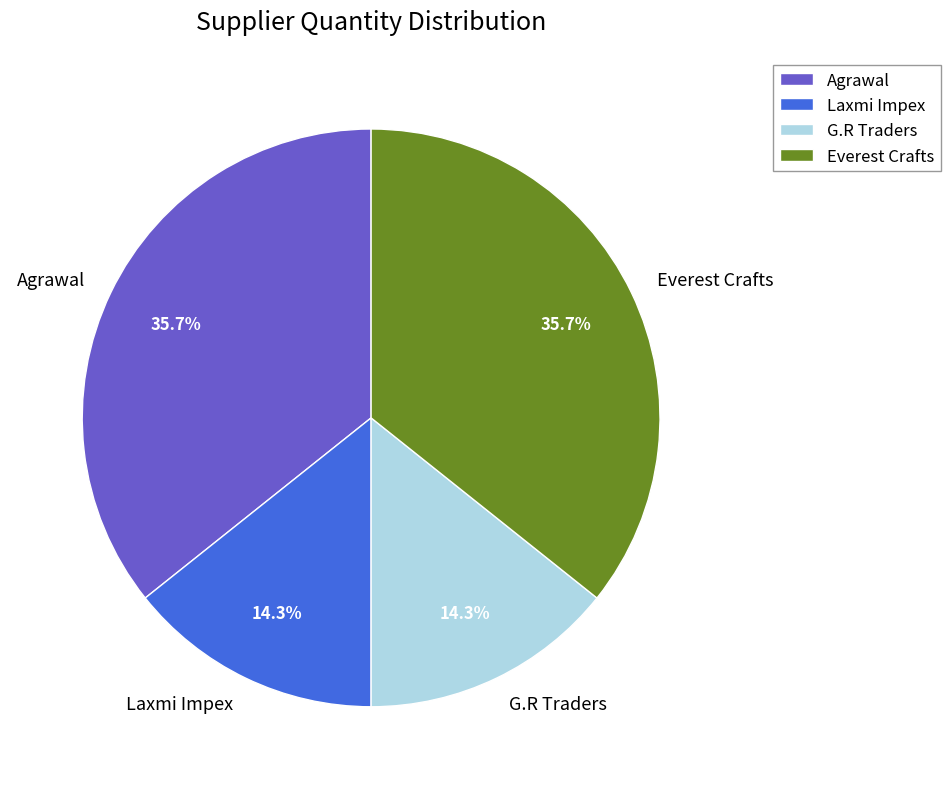

Does any single category account for the majority?

No